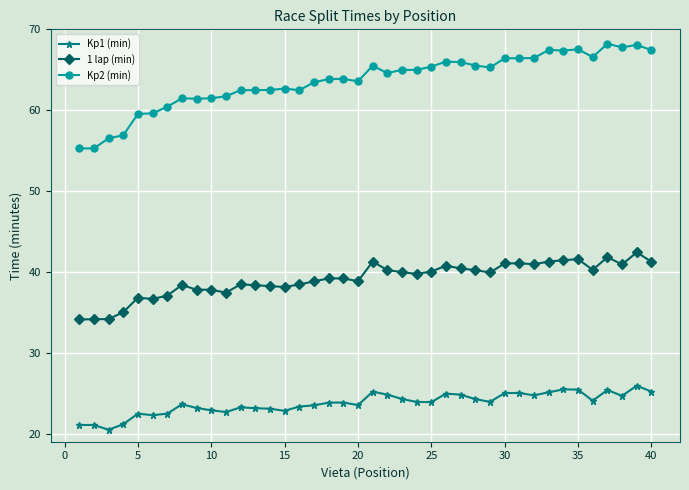

Which series has the largest total across all categories?

Kp2 (min)